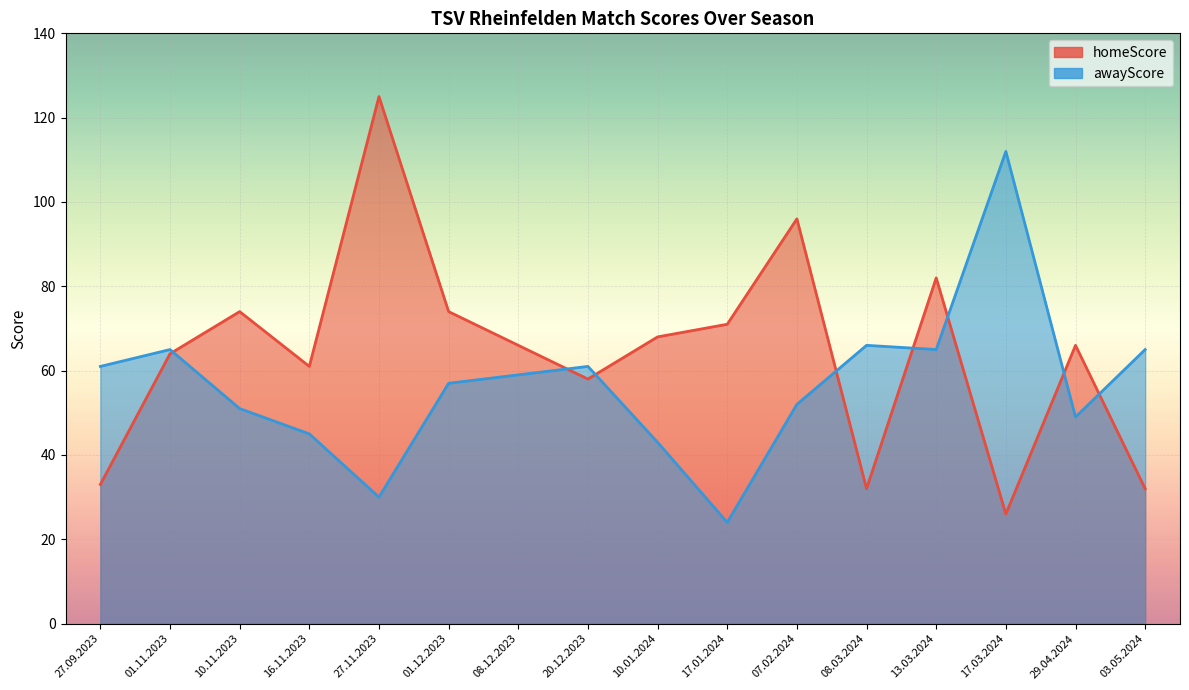

At how many categories does at least one series exceed 100?

2